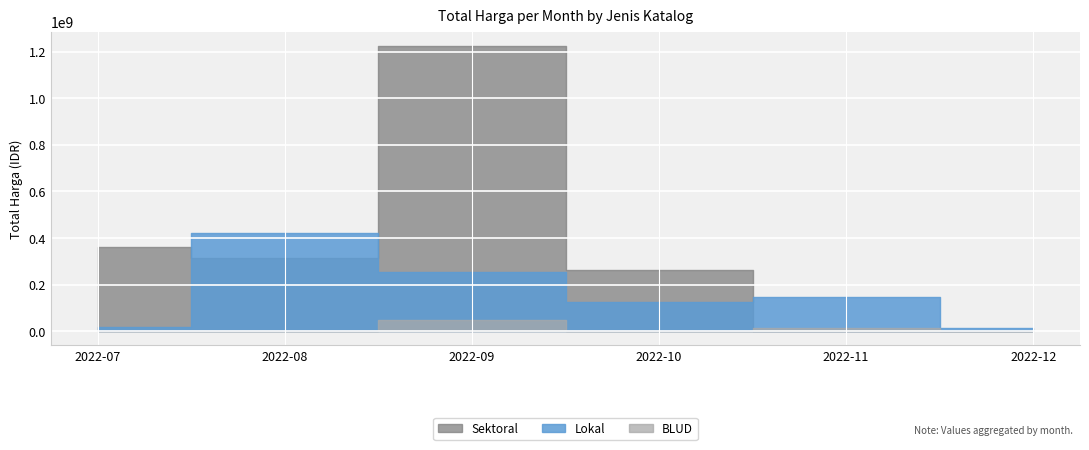

Which series has the largest total across all categories?

Sektoral